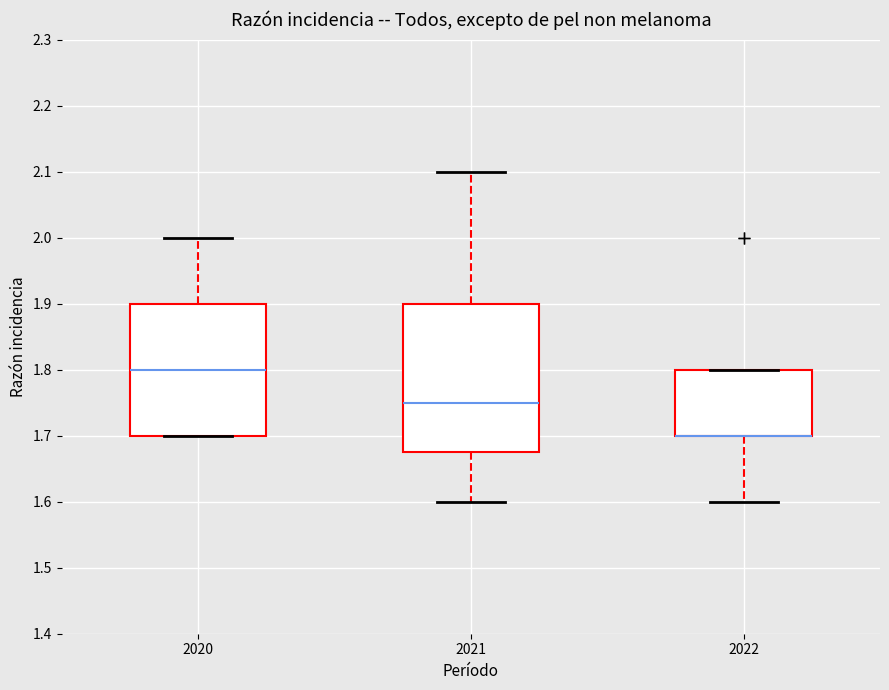

Where does the median line of the box at x = 2021 sit on the y-axis? The values are not printed on the chart, so give them approximately, as read against the axis.

1.75